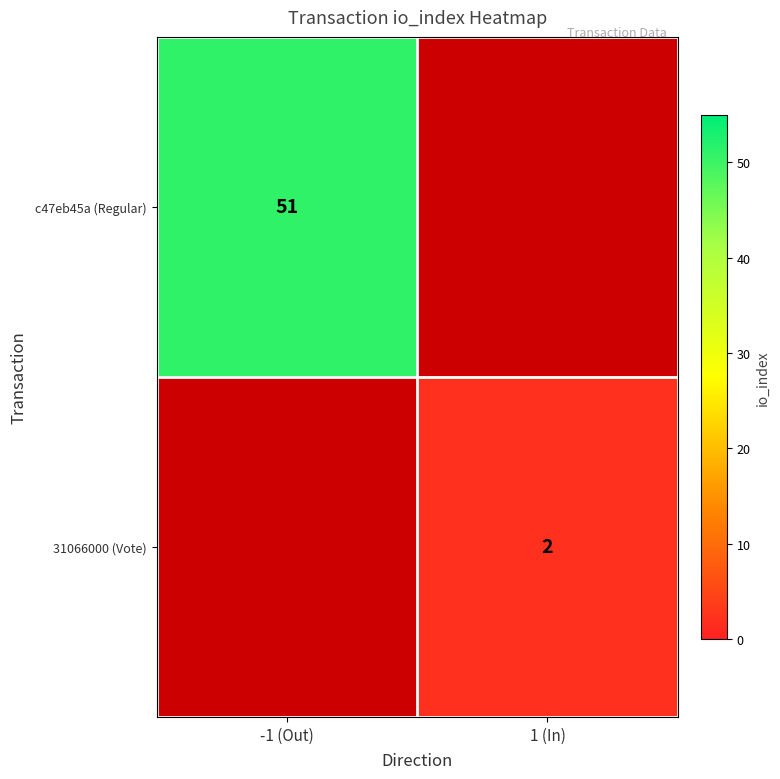

True or false: c47eb45a (Regular) has a value of 23.4 at -1 (Out).

False